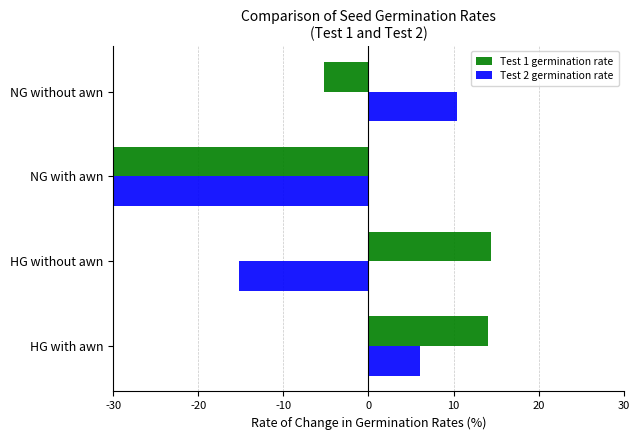

What is the value of the Test 1 germination rate bar at the 3rd from the left?

-40.8